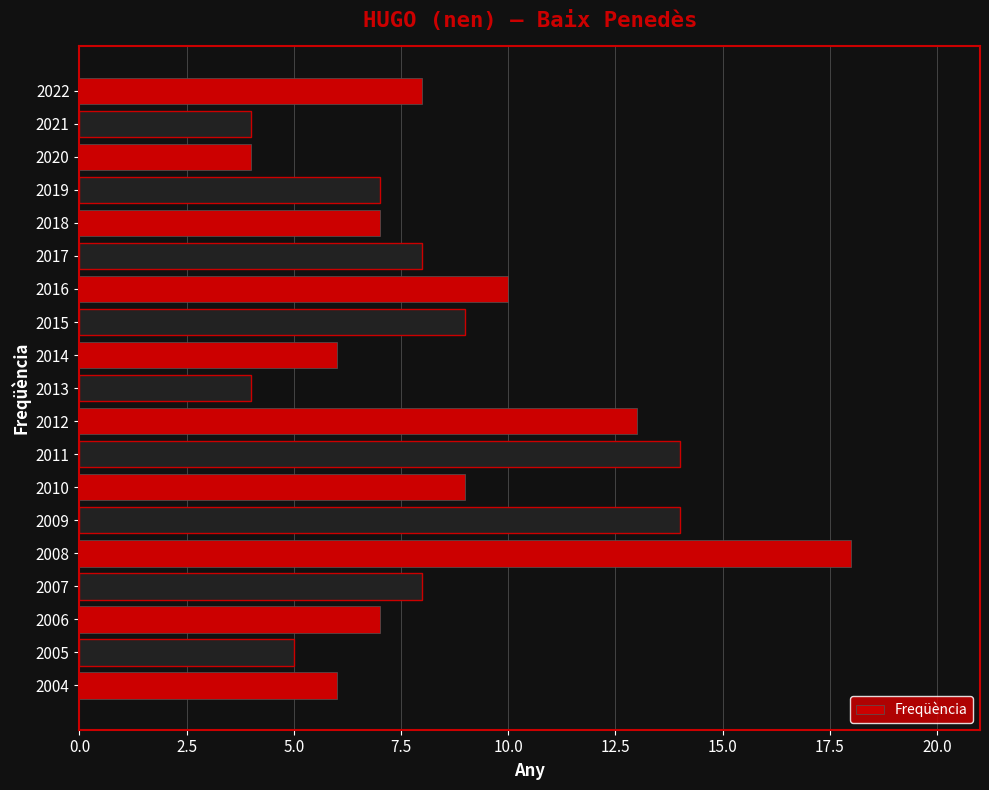

Reading right to left, transcribe all the data shown in this chart.

2022=8	2021=4	2020=4	2019=7	2018=7	2017=8	2016=10	2015=9	2014=6	2013=4	2012=13	2011=14	2010=9	2009=14	2008=18	2007=8	2006=7	2005=5	2004=6